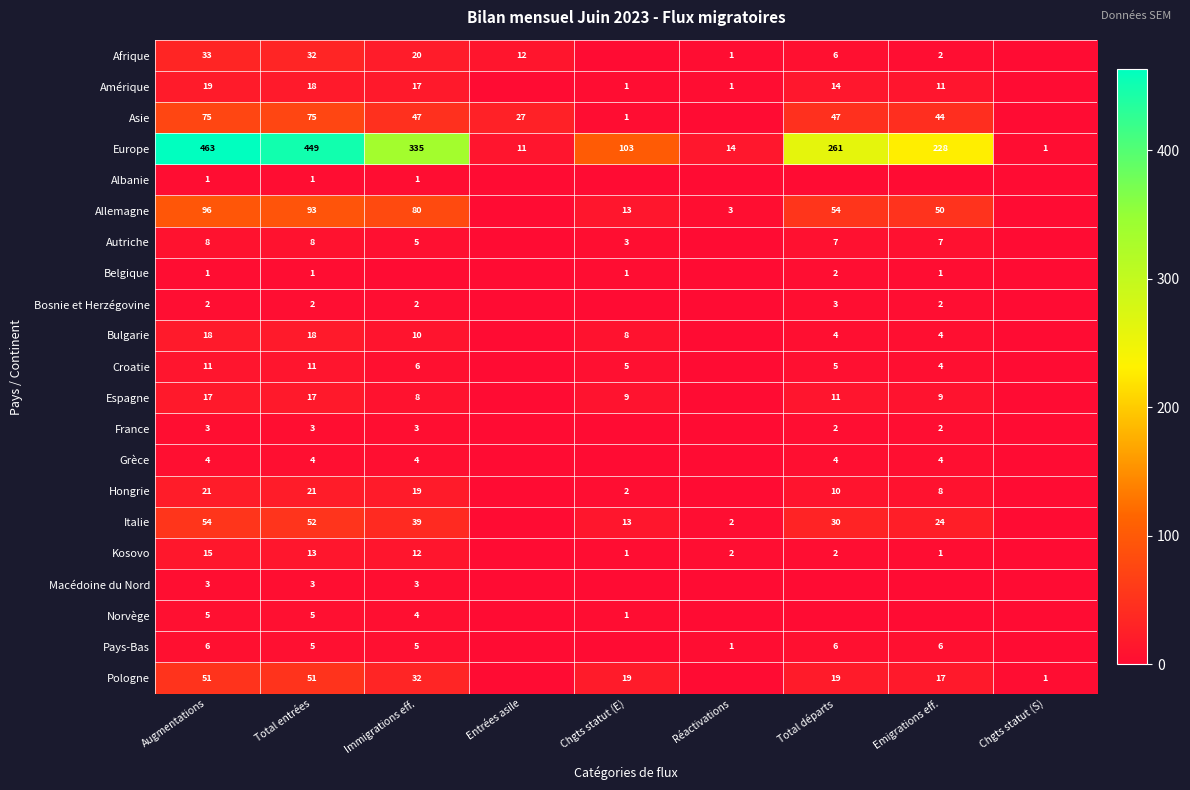

The value of Pays-Bas at Immigrations eff. is 1. True or false?

False